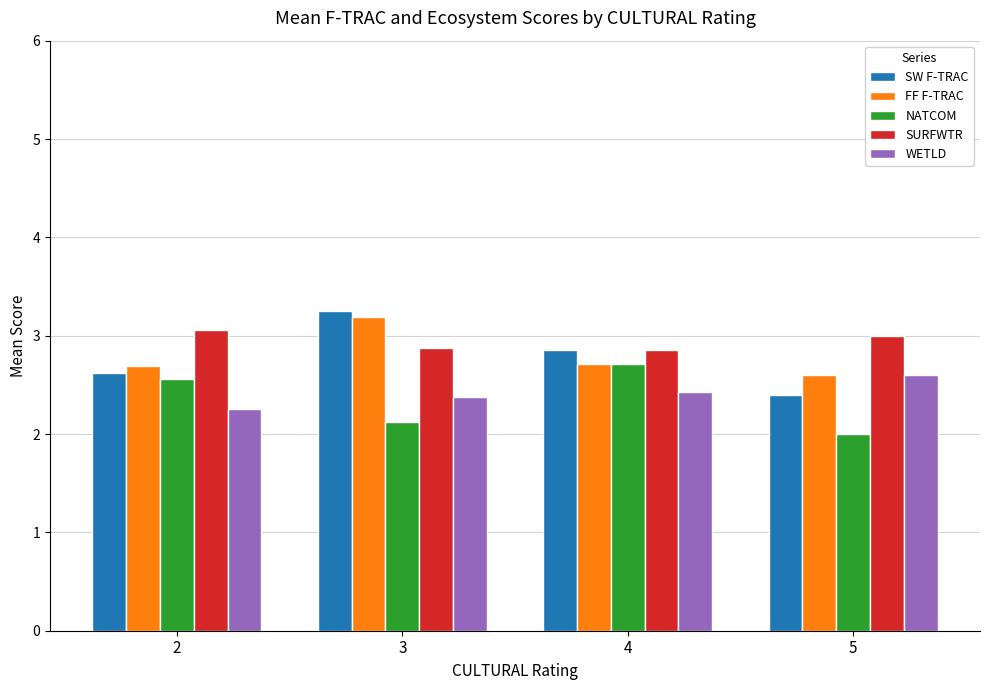

What are all the series names shown in the legend?

SW F-TRAC, FF F-TRAC, NATCOM, SURFWTR, WETLD